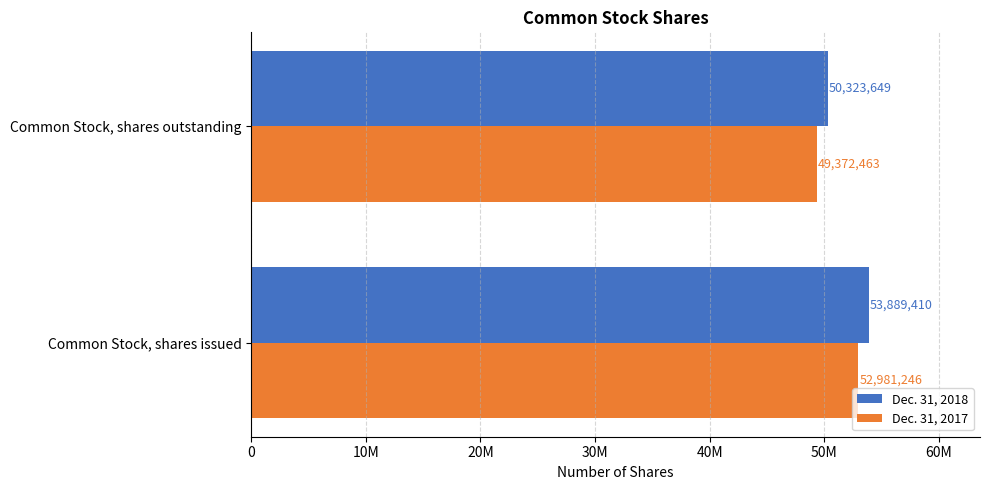

What are all the series names shown in the legend?

Dec. 31, 2018, Dec. 31, 2017